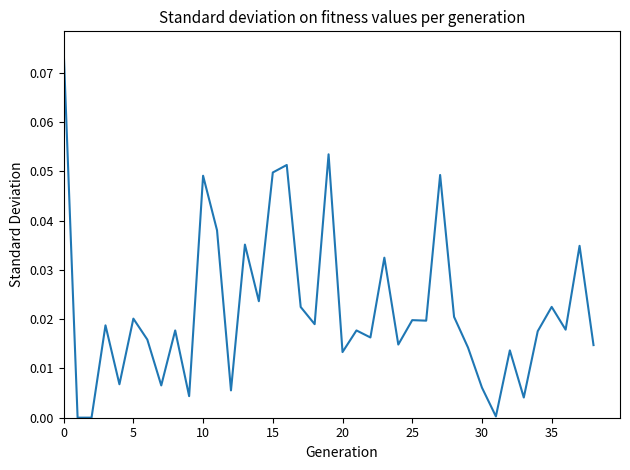

Does the chart display data point markers on the line(s)?

No